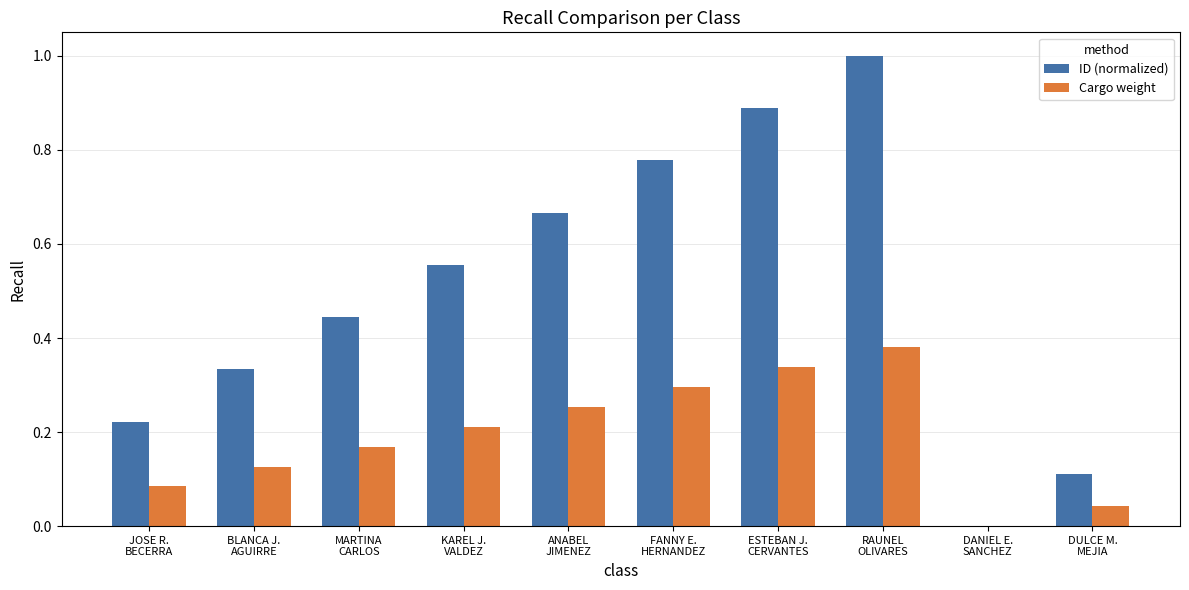

What is the highest value of the ID (normalized) series?

1.0